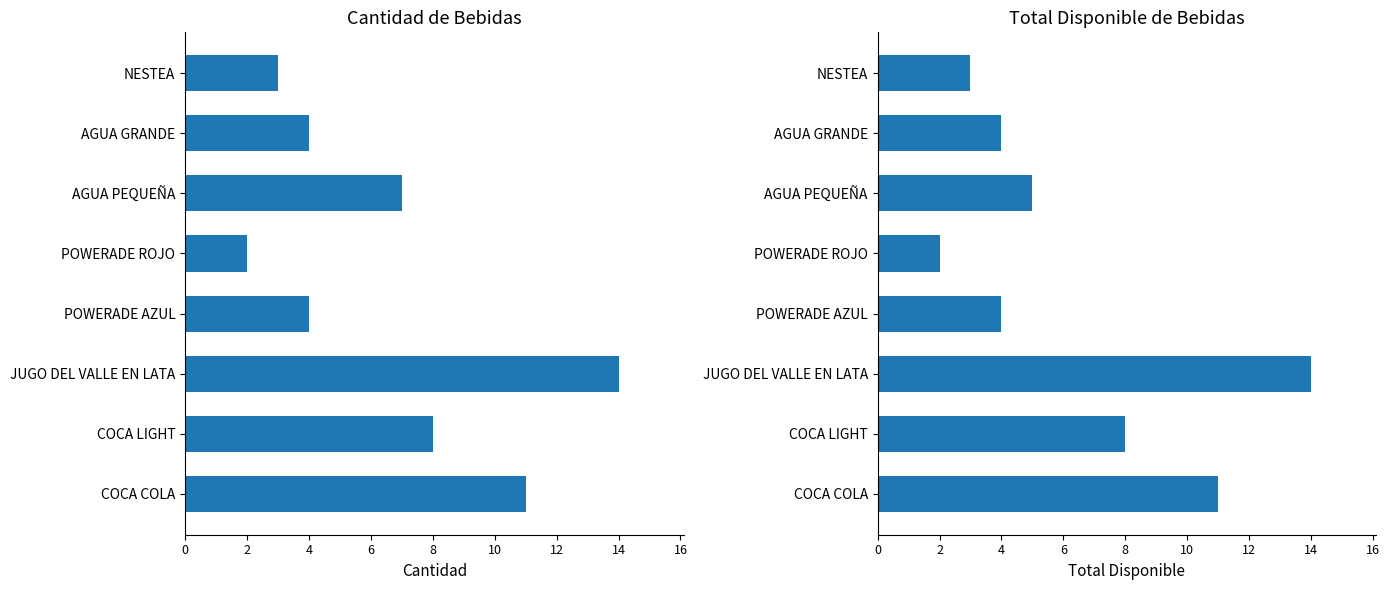

What is the minimum value for CANTIDAD?

2